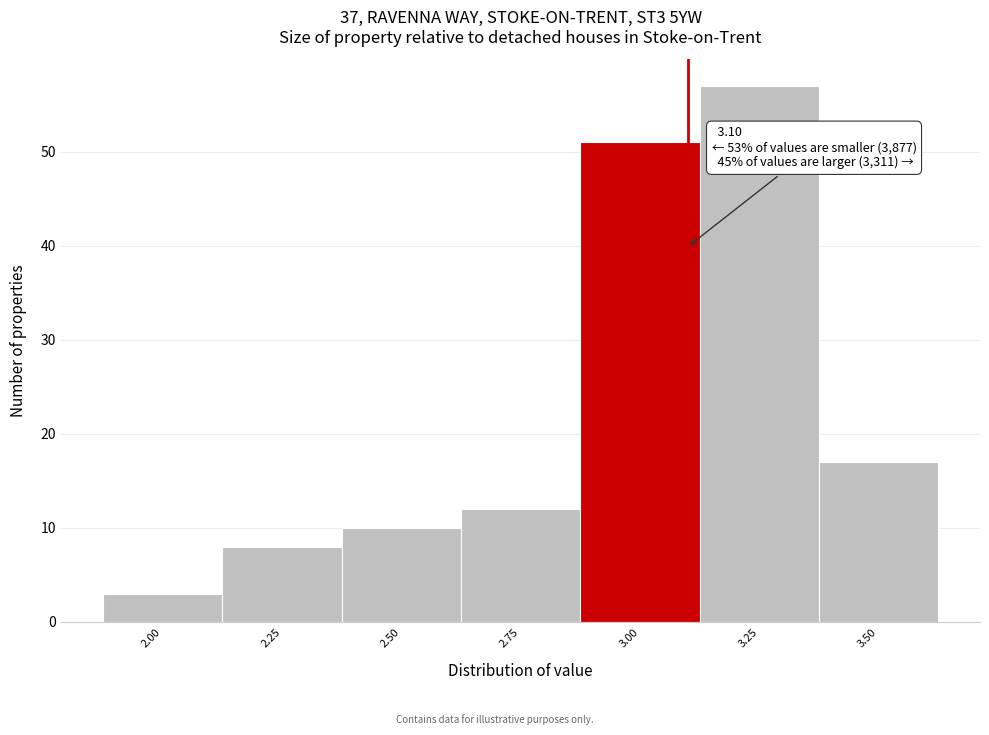

Which range on the x-axis has the tallest bar?

3.125 to 3.375